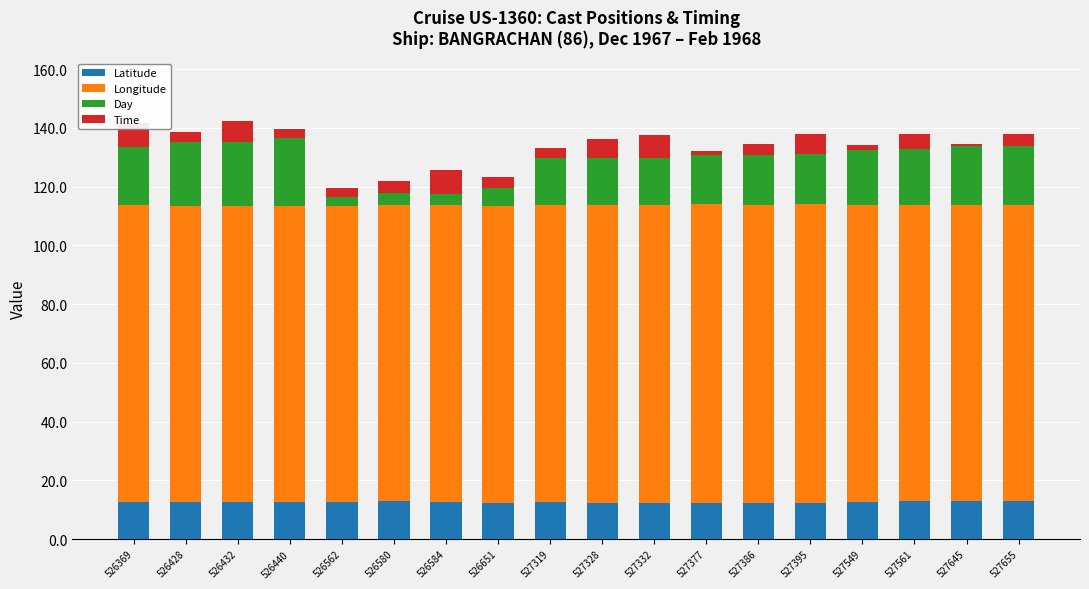

Reading left to right, list all the values displayed in this chart.

Latitude: 526369=12.8	526428=12.6	526432=12.6	526440=12.7	526562=12.7	526580=12.9	526584=12.8	526651=12.4	527319=12.5	527328=12.4	527332=12.4	527377=12.4	527386=12.3	527395=12.3	527549=12.8	527561=12.9	527645=13.0	527655=13.0
Longitude: 526369=100.8	526428=100.6	526432=100.7	526440=100.6	526562=100.7	526580=100.8	526584=100.8	526651=101.1	527319=101.1	527328=101.2	527332=101.2	527377=101.5	527386=101.5	527395=101.6	527549=100.8	527561=100.7	527645=100.8	527655=100.8
Day: 526369=20.0	526428=22.0	526432=22.0	526440=23.0	526562=3.0	526580=4.0	526584=4.0	526651=6.0	527319=16.0	527328=16.0	527332=16.0	527377=17.0	527386=17.0	527395=17.0	527549=19.0	527561=19.0	527645=20.0	527655=20.0
Time: 526369=8.2	526428=3.2	526432=7.0	526440=3.1	526562=3.0	526580=4.2	526584=8.0	526651=3.8	527319=3.5	527328=6.6	527332=7.8	527377=1.2	527386=3.5	527395=7.0	527549=1.6	527561=5.1	527645=0.6	527655=4.0